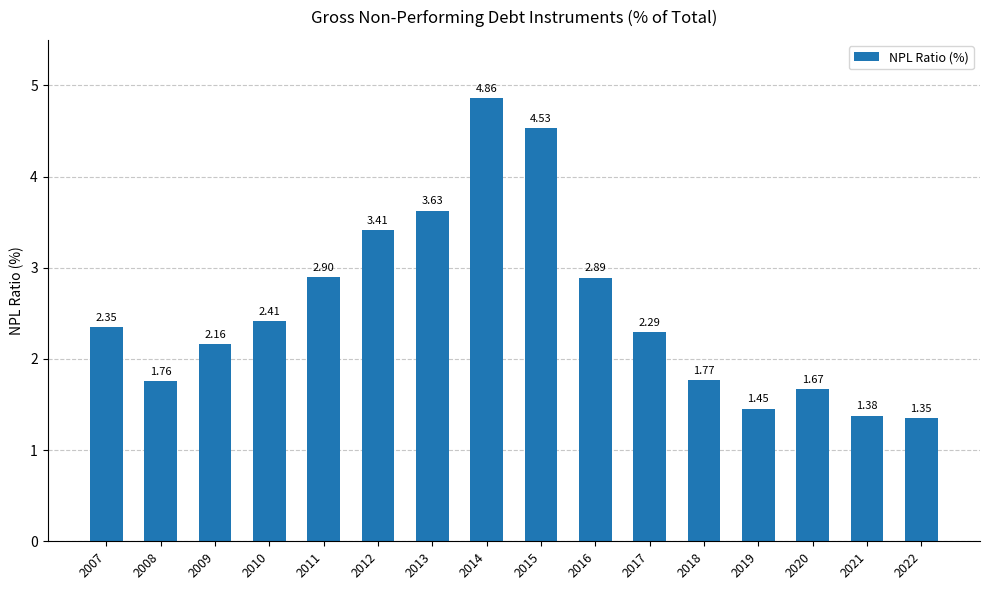

Is it true that the value at 2011 is 3.9?

False